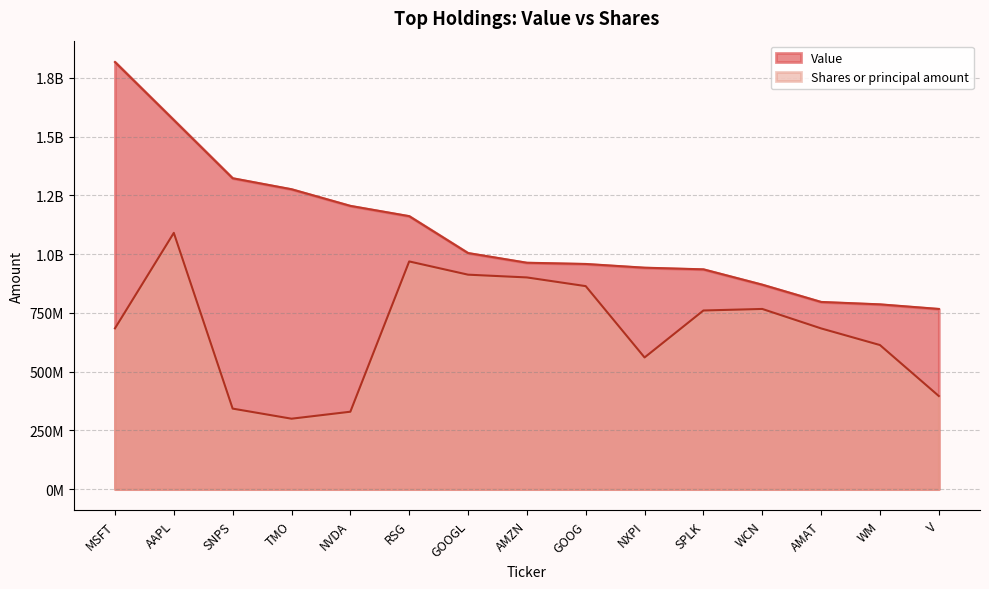

What is the difference between the maximum and minimum values in the Value series?

1050375136.0